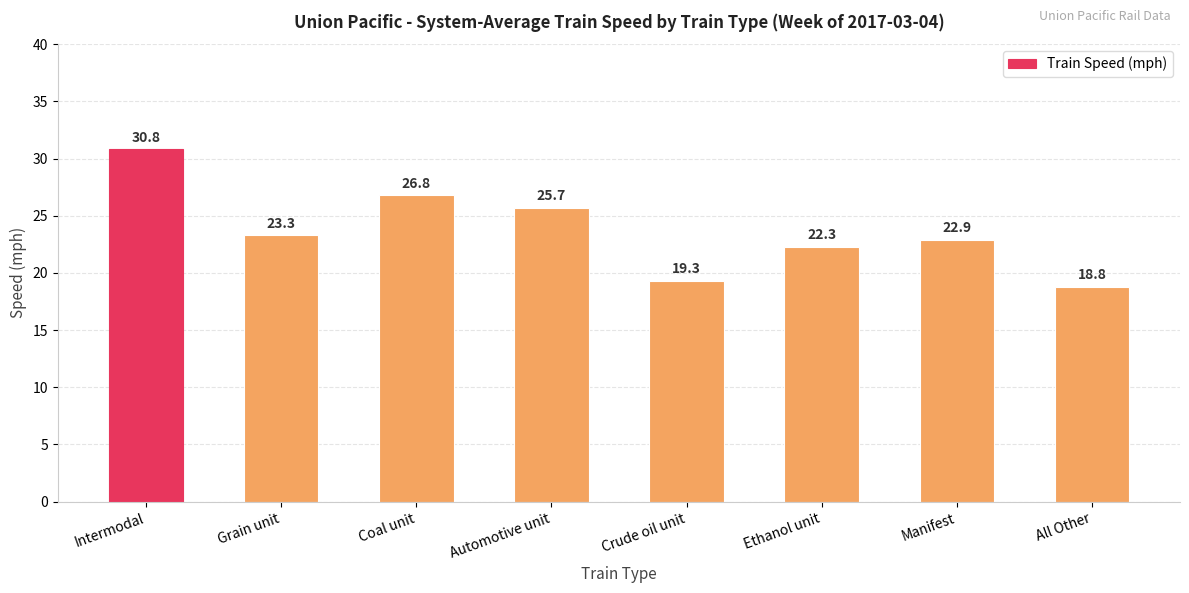

The value at Automotive unit is 25.7. True or false?

True